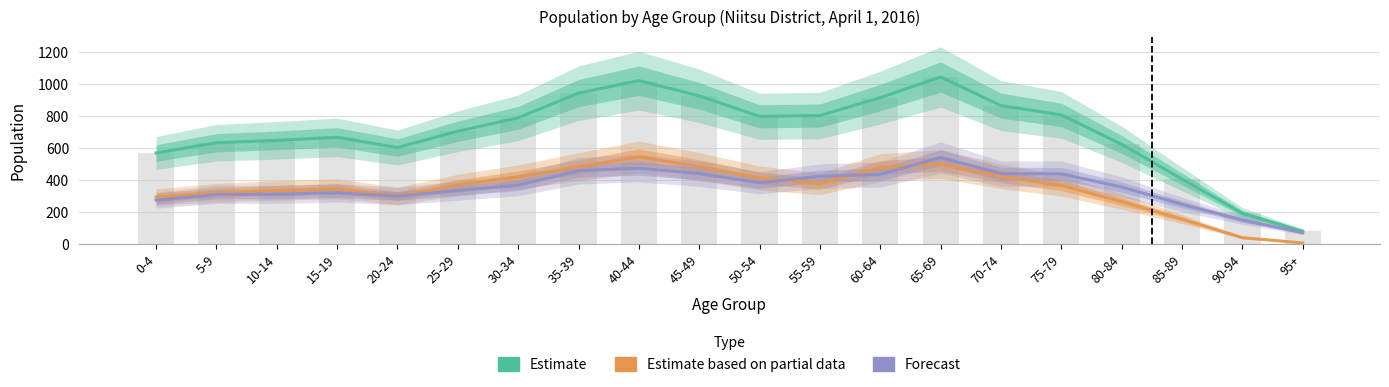

Rank the series by their maximum value, from lowest to highest.

Forecast, Estimate based on partial data, Estimate